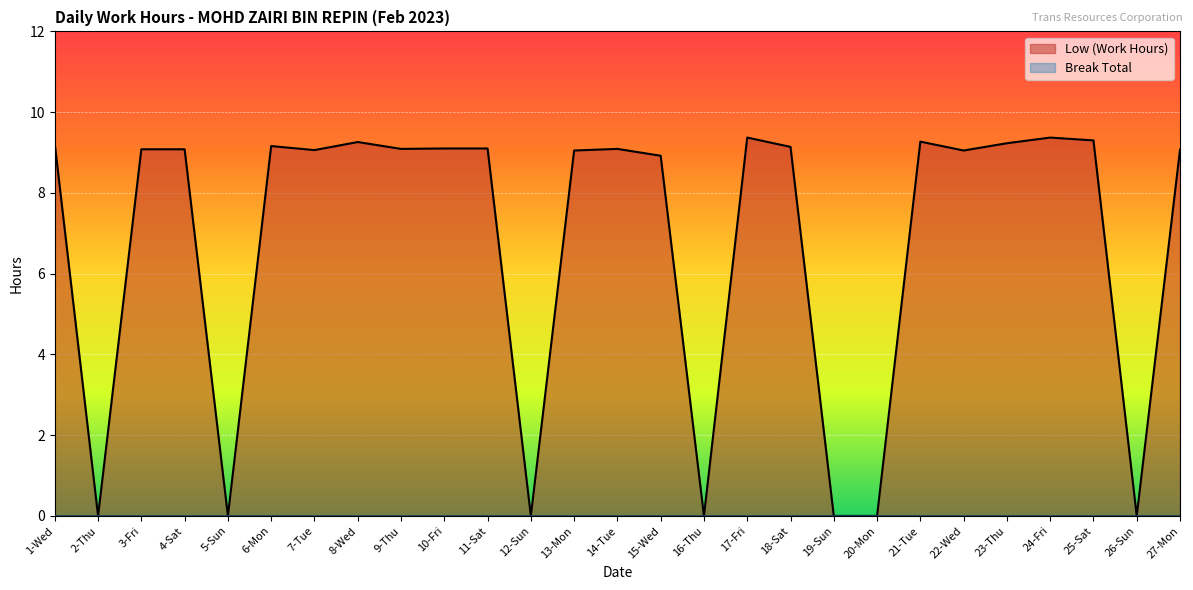

What is the difference between the maximum and second lowest values?

9.4